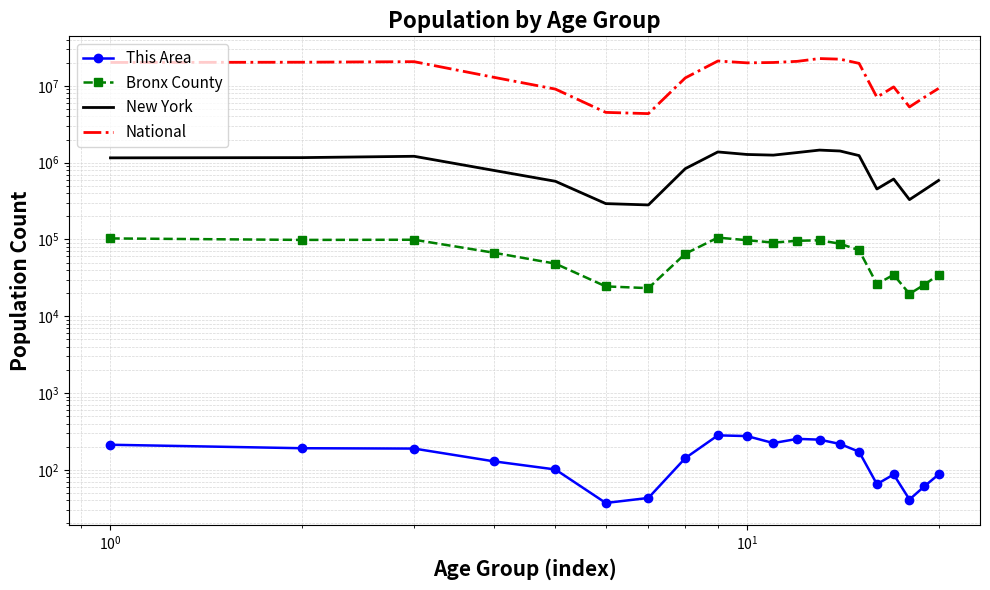

Reading left to right, list all the values displayed in this chart.

This Area: 212	191	189	129	101	37	43	142	281	275	223	253	247	217	172	65	87	41	61	87
Bronx County: 103144	98664	99159	67229	48433	24476	23230	65191	105710	97824	91016	96073	97569	88029	72545	26258	34676	19560	25789	34794
New York: 1155822	1163955	1211456	793696	572582	293083	281596	836256	1380177	1279160	1254124	1355893	1458763	1419928	1237408	453993	612267	330160	443051	587391
National: 20201362	20348657	20677194	12954254	9086089	4519129	4354294	12712576	21101849	19962099	20179642	20890964	22708591	22298125	19664805	7113727	9704197	5319902	7115361	9278166